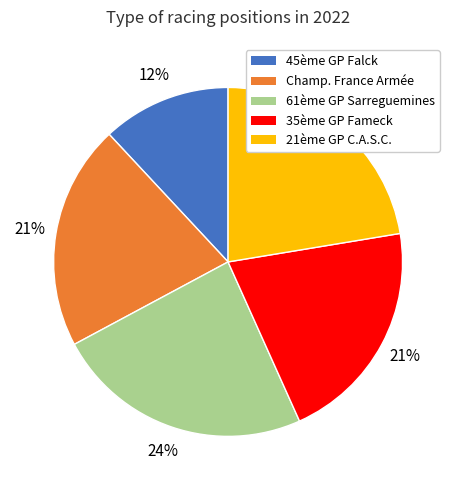

To the nearest percent, what is the difference between the largest and smallest slice percentages?

12%